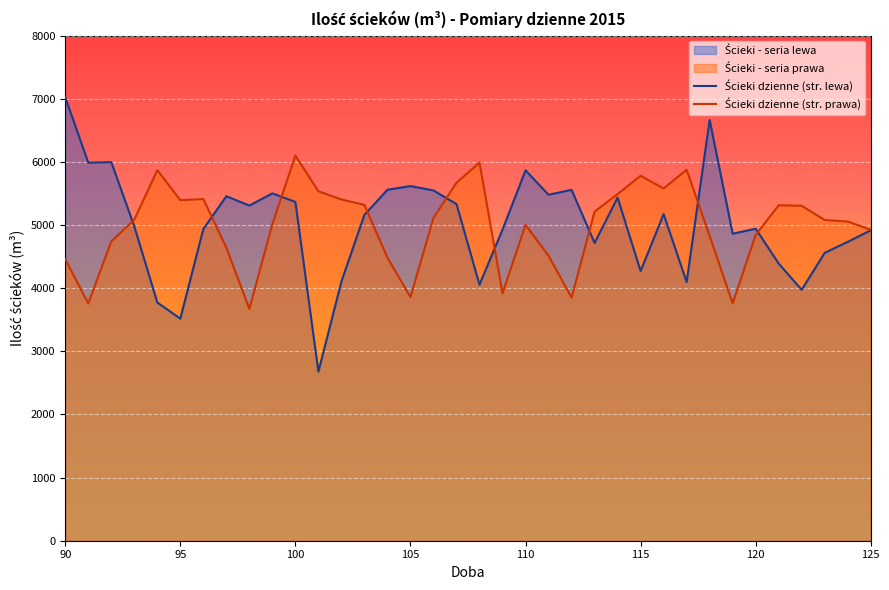

Reading right to left, list all the values displayed in this chart.

m3_left: 4916.7	4733.0	4560.1	3974.1	4389.5	4942.0	4862.2	6663.9	4097.6	5172.9	4270.8	5434.4	4716.1	5557.7	5479.2	5866.7	4927.3	4054.9	5331.6	5547.8	5617.1	5558.8	5161.2	4106.0	2677.1	5365.4	5501.4	5308.2	5456.3	4935.5	3517.2	3773.2	4979.8	5995.6	5987.7	7023.2
m3_right: 4924.3	5055.5	5079.3	5304.7	5313.3	4843.6	3759.3	4827.2	5875.6	5579.3	5779.7	5489.6	5212.5	3850.6	4512.8	5002.0	3920.2	5988.2	5669.9	5112.2	3858.3	4482.3	5319.0	5404.4	5534.9	6099.3	5015.0	3672.6	4640.1	5411.5	5393.6	5869.5	5084.2	4740.2	3756.4	4460.2